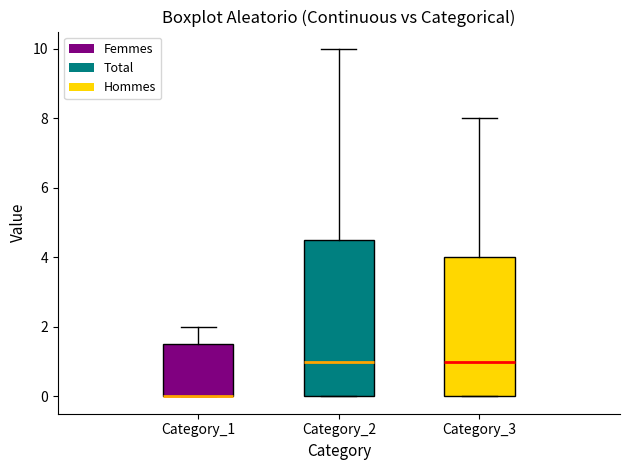

Reading left to right, read every box against the y-axis: the position of its median line, the range the box covers, and the ends of its whiskers. The values are not printed on the chart, so give them approximately, as read against the axis.

Category_1: median 0.0 (drawn on the box's lower edge), box 0.0 to 1.6, whiskers 0.0 to 2.0
Category_2: median 1.0, box 0.0 to 4.6, whiskers 0.0 to 10.0
Category_3: median 1.0, box 0.0 to 4.0, whiskers 0.0 to 8.0